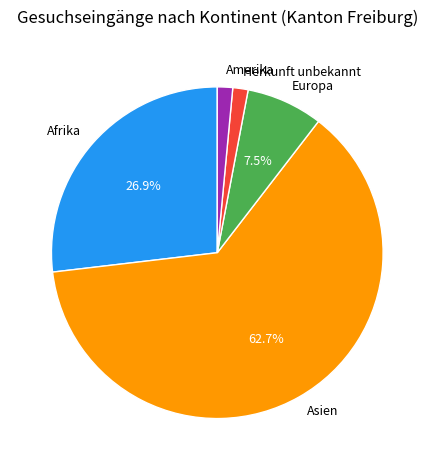

Is it true that Herkunft unbekannt is 1% of the pie?

True